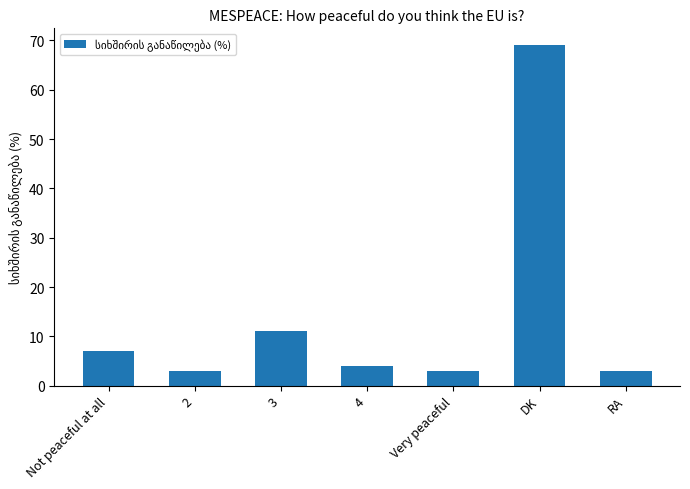

Which label corresponds to the largest value in the chart?

DK